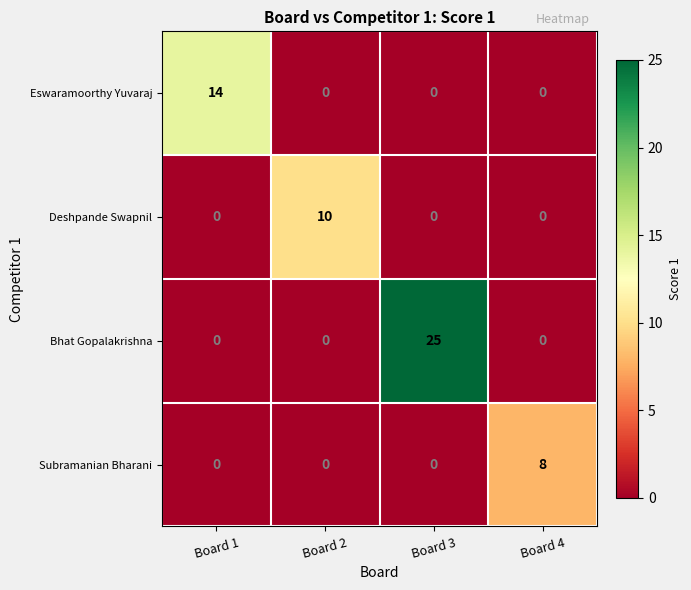

Reading left to right, transcribe all the data shown in this chart.

Eswaramoorthy Yuvaraj: 14	0	0	0
Deshpande Swapnil: 0	10	0	0
Bhat Gopalakrishna: 0	0	25	0
Subramanian Bharani: 0	0	0	8